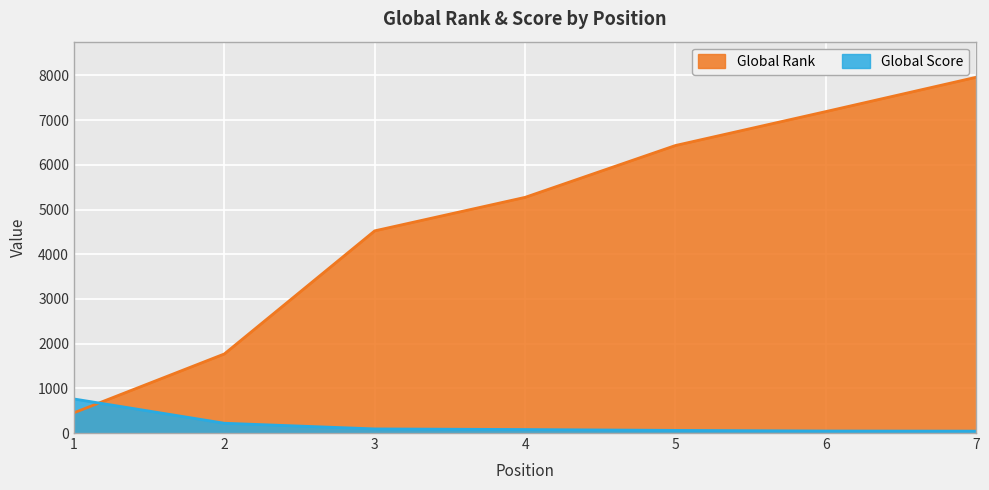

Between 6 and 7, which series saw the biggest shift?

Global Rank